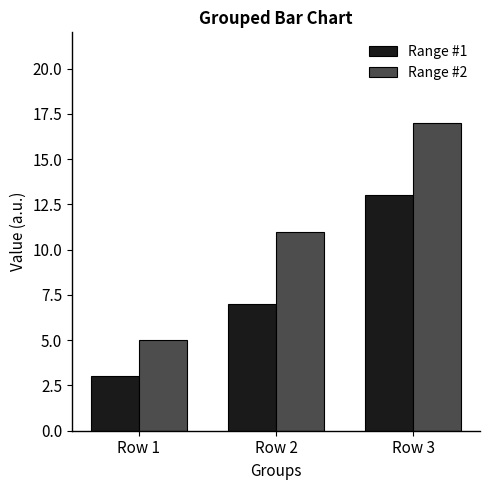

What is the value of the Range #2 bar at the 2nd from the left?

11